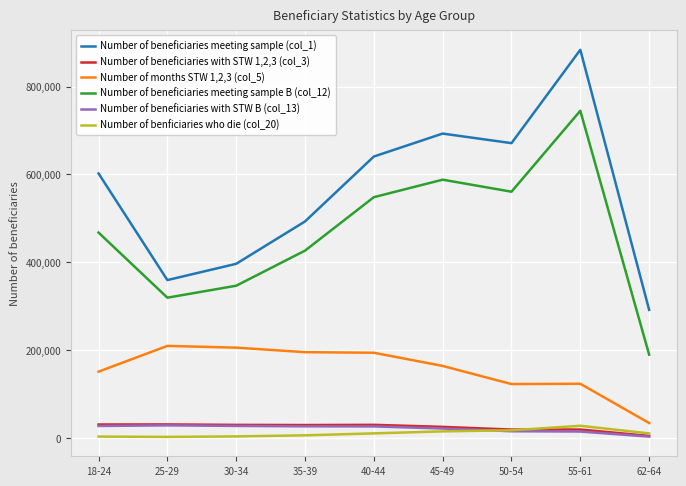

At which label does Number of beneficiaries with STW 1,2,3 (col_3) first exceed 29515?

18-24